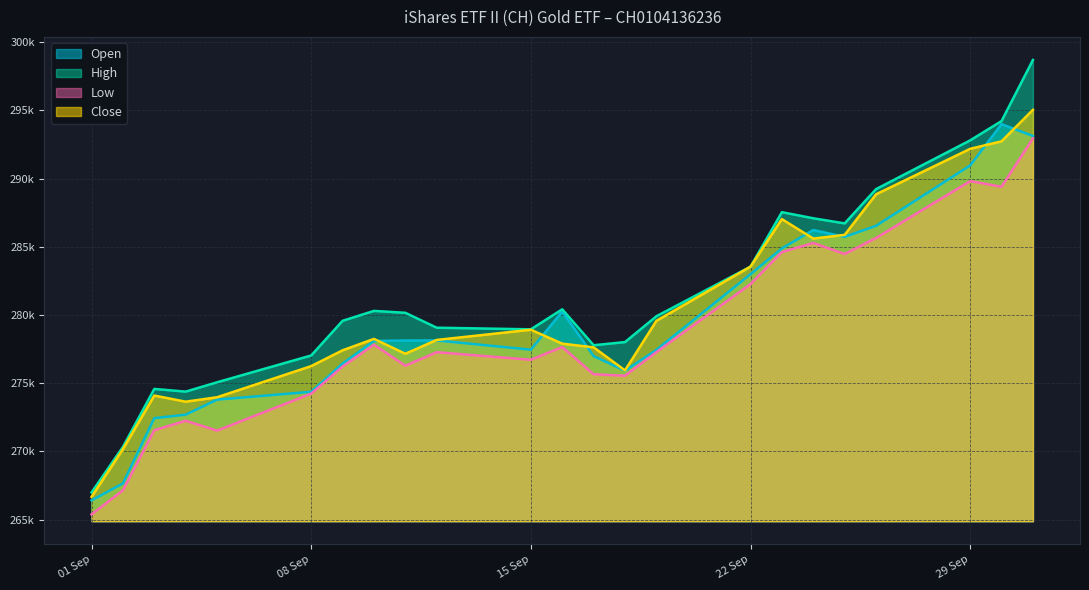

The High series shows 280415 at 16.09.2025. True or false?

True